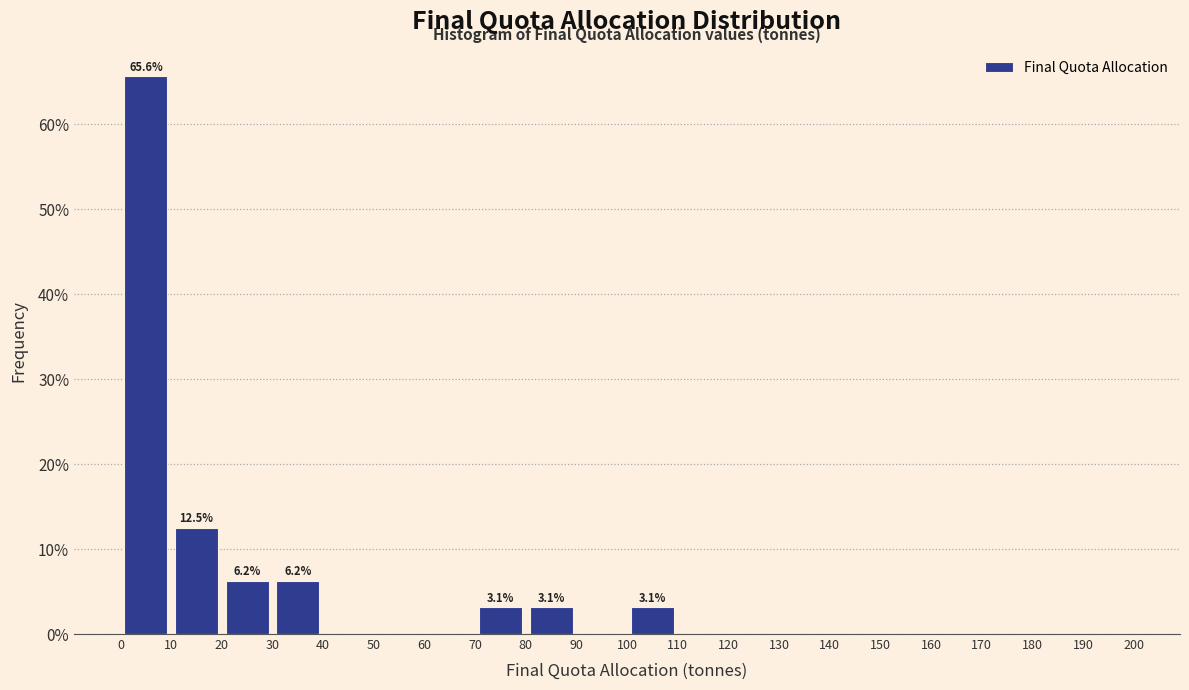

Over which range of the x-axis is the bar tallest?

0 to 10